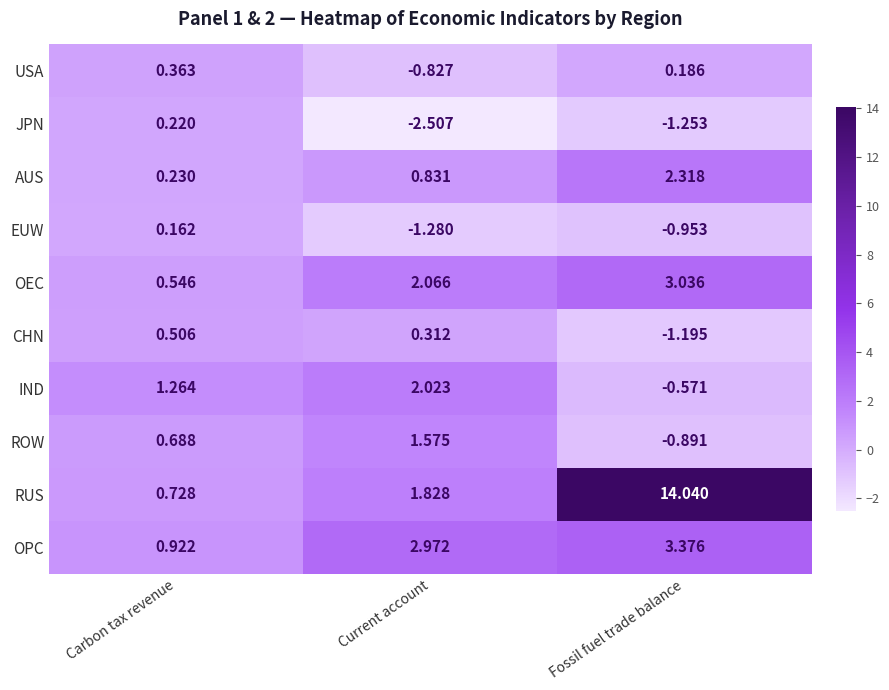

At which category does the chart reach its minimum across all series?

Current account